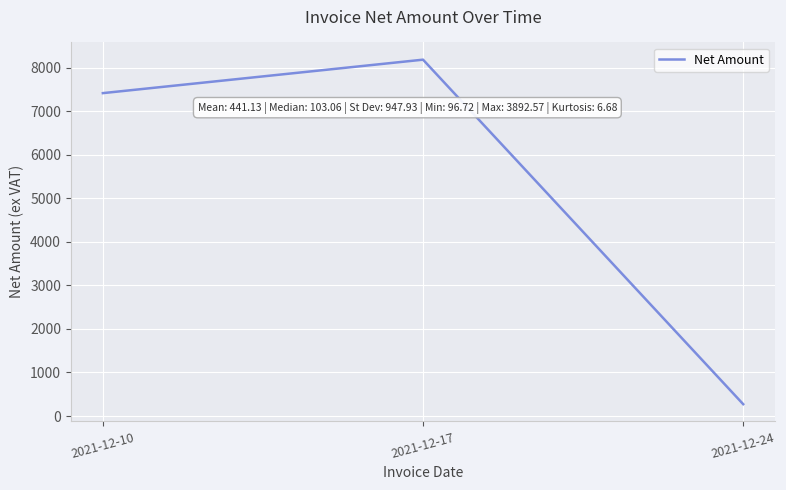

Reading right to left, transcribe all the data shown in this chart.

271.9	8188.7	7419.9